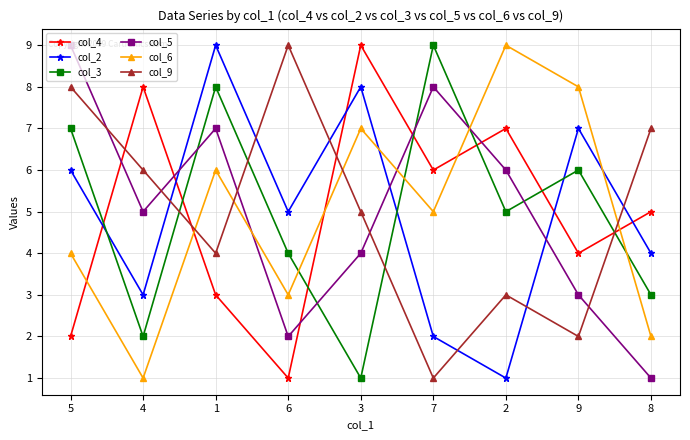

In col_5, how many points are lower than both neighbors (excluding endpoints)?

2